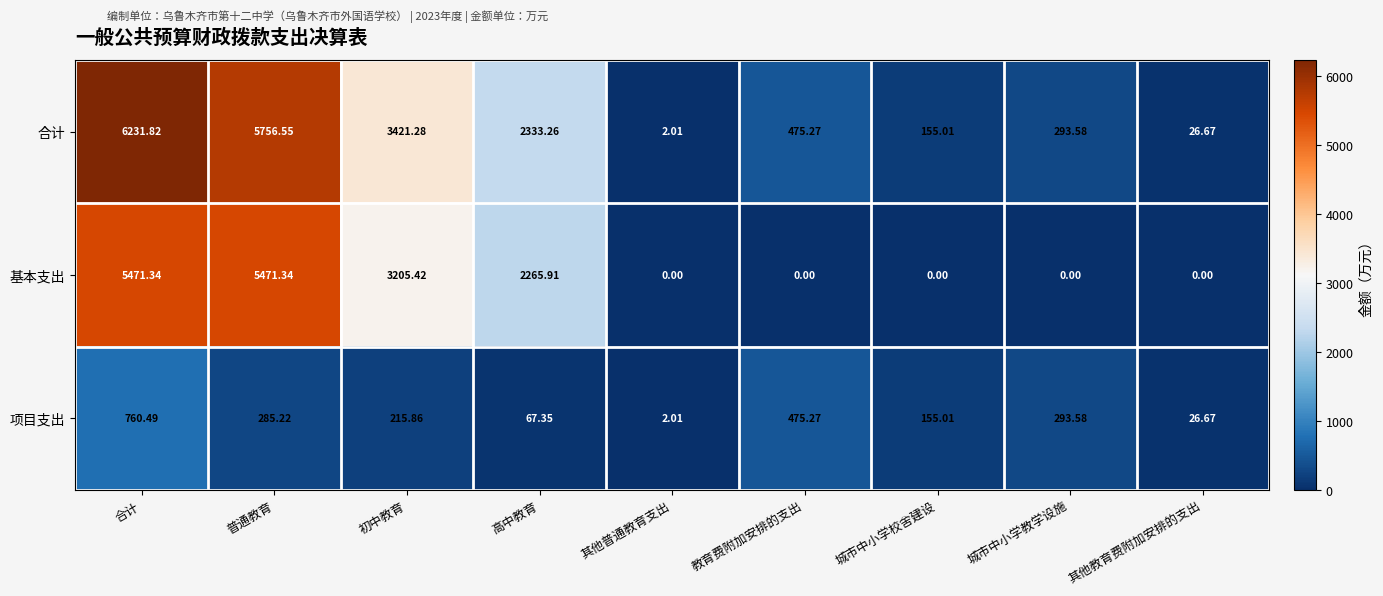

Which series changed the most between 普通教育 and 城市中小学校舍建设?

合计